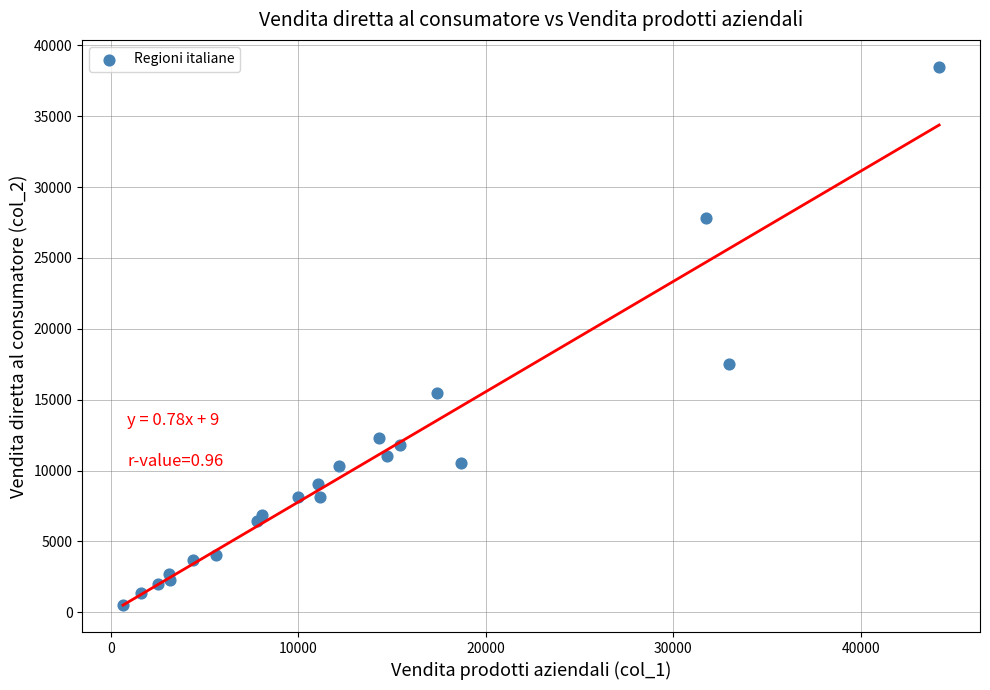

What Y value in the scatter plot is closest to 19510?

17531